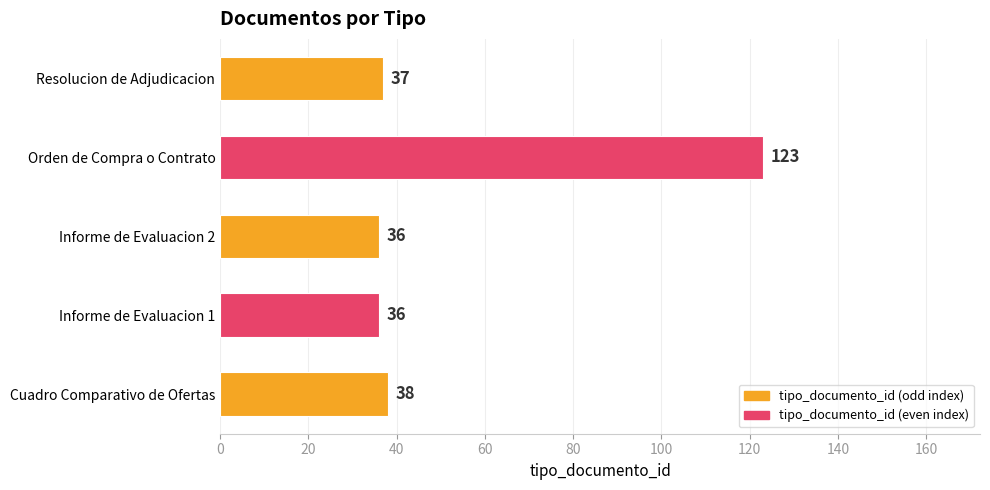

What is the ratio of the value at Cuadro Comparativo de Ofertas to the value at Informe de Evaluacion 1?

1.1